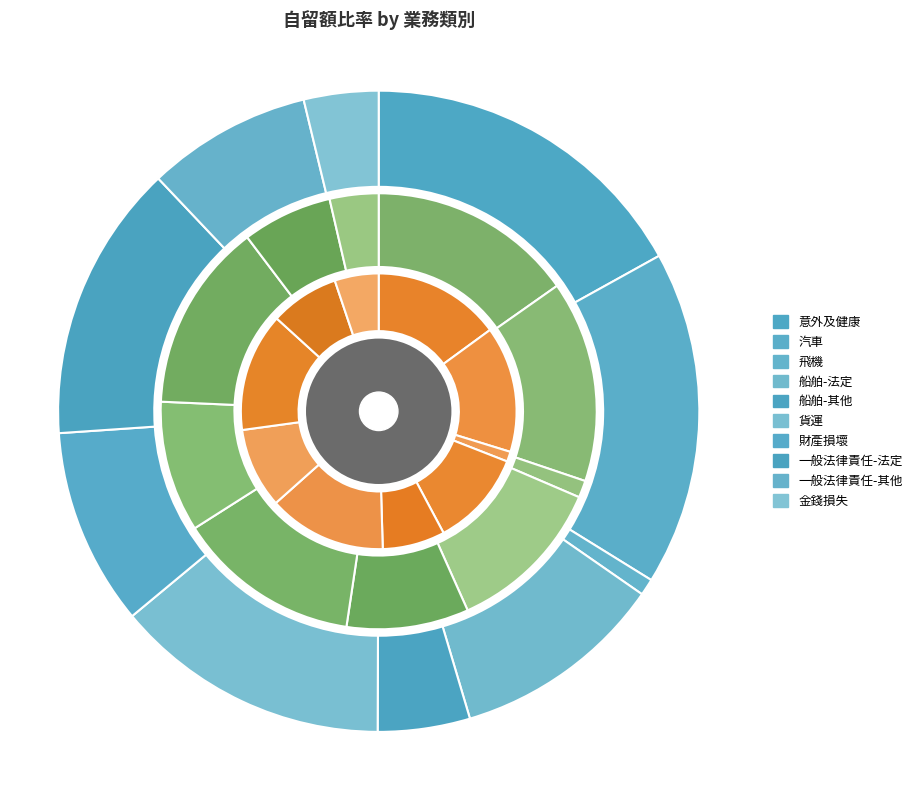

Is it true that 船舶-其他 is 1% of the pie?

False